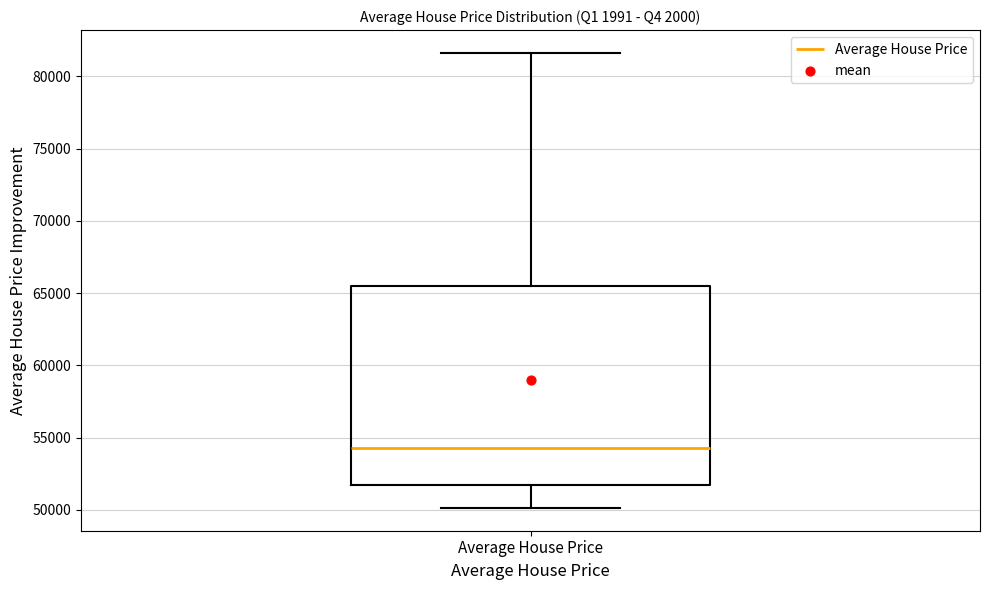

Where is the lower edge of the box for Average House Price on the y-axis? The values are not printed on the chart, so give them approximately, as read against the axis.

51500